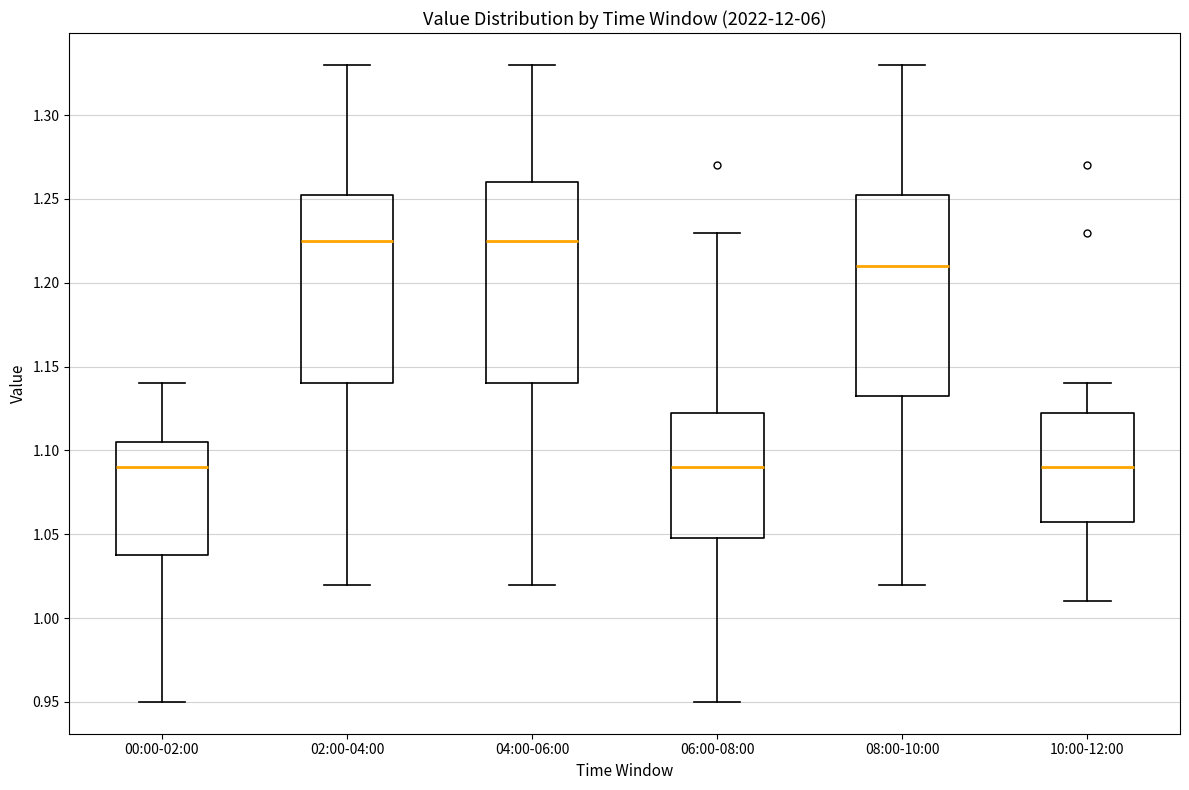

Where does the median line of the box for 04:00-06:00 sit on the y-axis? The values are not printed on the chart, so give them approximately, as read against the axis.

1.225